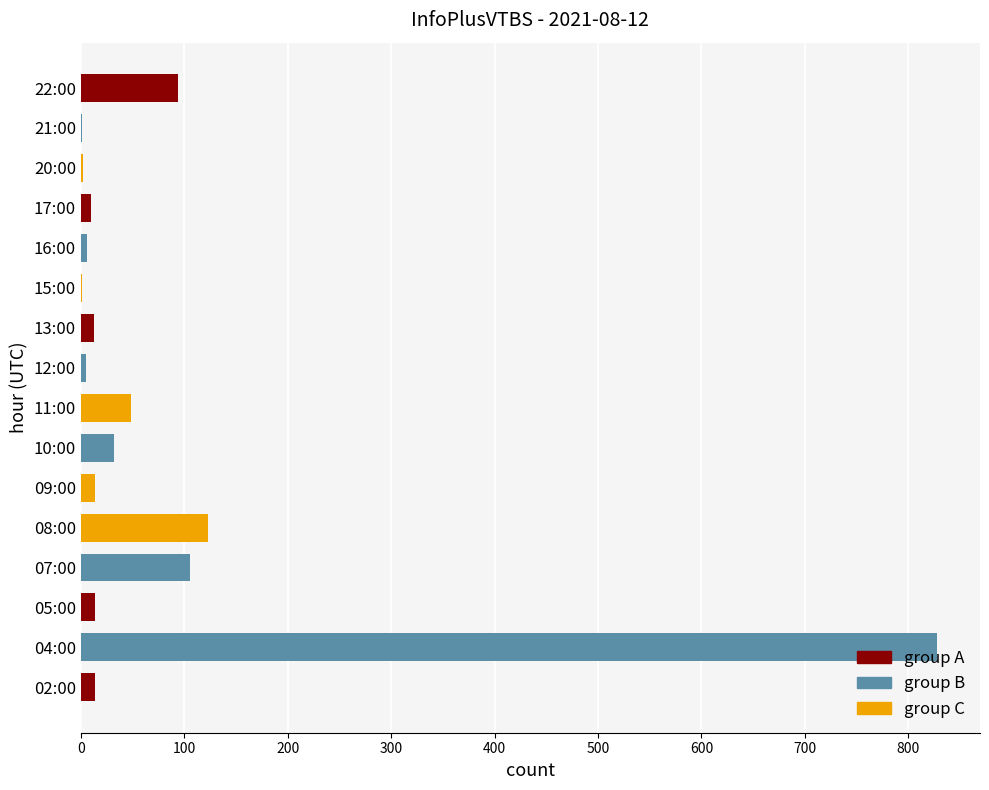

Which label corresponds to the largest value in the chart?

04:00